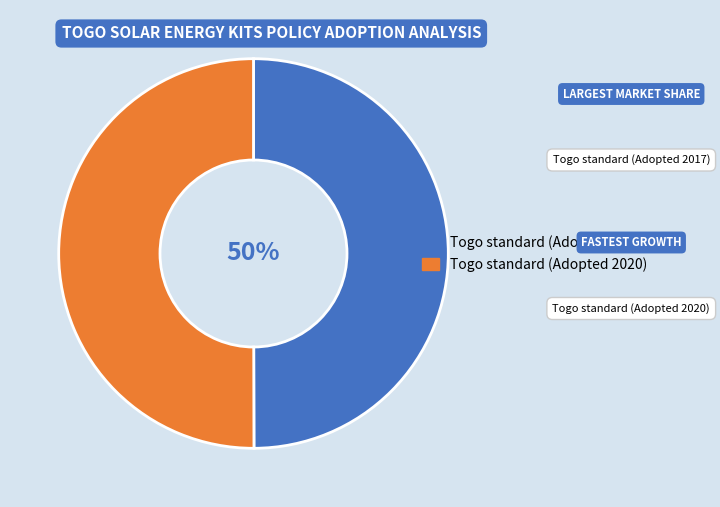

Is the sum of Togo standard (Adopted 2020) and Togo standard (Adopted 2017) greater than half?

Yes